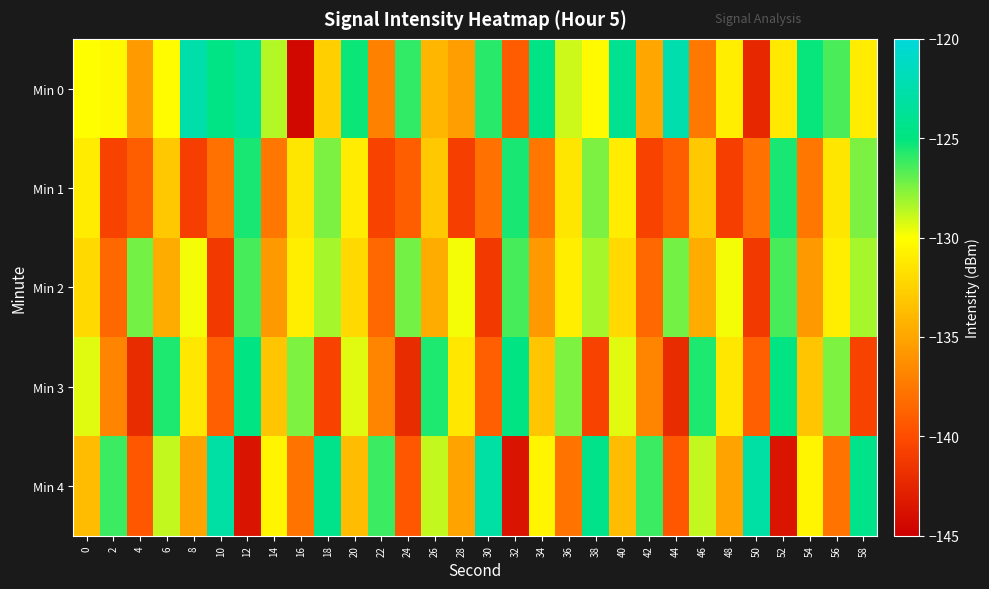

Reading left to right, list all the values displayed in this chart.

Min 0: 0=-130.1	2=-130.3	4=-135.6	6=-130.2	8=-122.6	10=-124.6	12=-123.6	14=-128.5	16=-144.4	18=-132.7	20=-125.3	22=-137.0	24=-126.0	26=-134.0	28=-135.4	30=-125.8	32=-139.1	34=-124.7	36=-129.0	38=-130.3	40=-123.9	42=-135.0	44=-122.5	46=-137.5	48=-130.9	50=-142.4	52=-131.2	54=-125.2	56=-126.5	58=-131.0
Min 1: 0=-131.1	2=-140.6	4=-139.0	6=-133.1	8=-140.9	10=-137.9	12=-125.5	14=-137.6	16=-131.4	18=-127.4	20=-131.1	22=-140.6	24=-139.0	26=-133.1	28=-140.9	30=-137.9	32=-125.5	34=-137.6	36=-131.4	38=-127.4	40=-131.1	42=-140.6	44=-139.0	46=-133.1	48=-140.9	50=-137.9	52=-125.5	54=-137.6	56=-131.4	58=-127.4
Min 2: 0=-132.1	2=-138.5	4=-127.3	6=-134.6	8=-129.8	10=-141.2	12=-126.4	14=-135.7	16=-130.9	18=-128.3	20=-132.1	22=-138.5	24=-127.3	26=-134.6	28=-129.8	30=-141.2	32=-126.4	34=-135.7	36=-130.9	38=-128.3	40=-132.1	42=-138.5	44=-127.3	46=-134.6	48=-129.8	50=-141.2	52=-126.4	54=-135.7	56=-130.9	58=-128.3
Min 3: 0=-129.4	2=-136.8	4=-142.1	6=-125.6	8=-131.3	10=-138.9	12=-124.7	14=-133.2	16=-127.5	18=-140.6	20=-129.4	22=-136.8	24=-142.1	26=-125.6	28=-131.3	30=-138.9	32=-124.7	34=-133.2	36=-127.5	38=-140.6	40=-129.4	42=-136.8	44=-142.1	46=-125.6	48=-131.3	50=-138.9	52=-124.7	54=-133.2	56=-127.5	58=-140.6
Min 4: 0=-133.7	2=-126.2	4=-139.4	6=-128.8	8=-135.1	10=-122.9	12=-143.6	14=-130.5	16=-137.8	18=-124.3	20=-133.7	22=-126.2	24=-139.4	26=-128.8	28=-135.1	30=-122.9	32=-143.6	34=-130.5	36=-137.8	38=-124.3	40=-133.7	42=-126.2	44=-139.4	46=-128.8	48=-135.1	50=-122.9	52=-143.6	54=-130.5	56=-137.8	58=-124.3